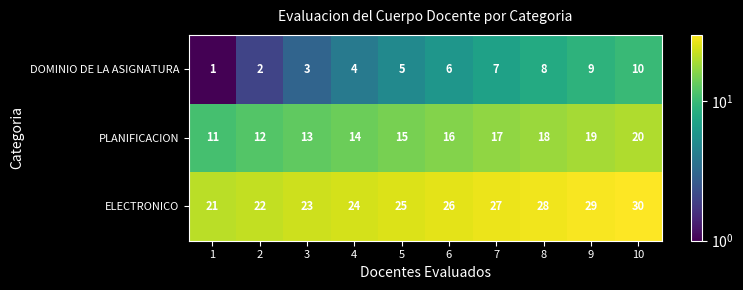

Which category has the highest value across all series?

10